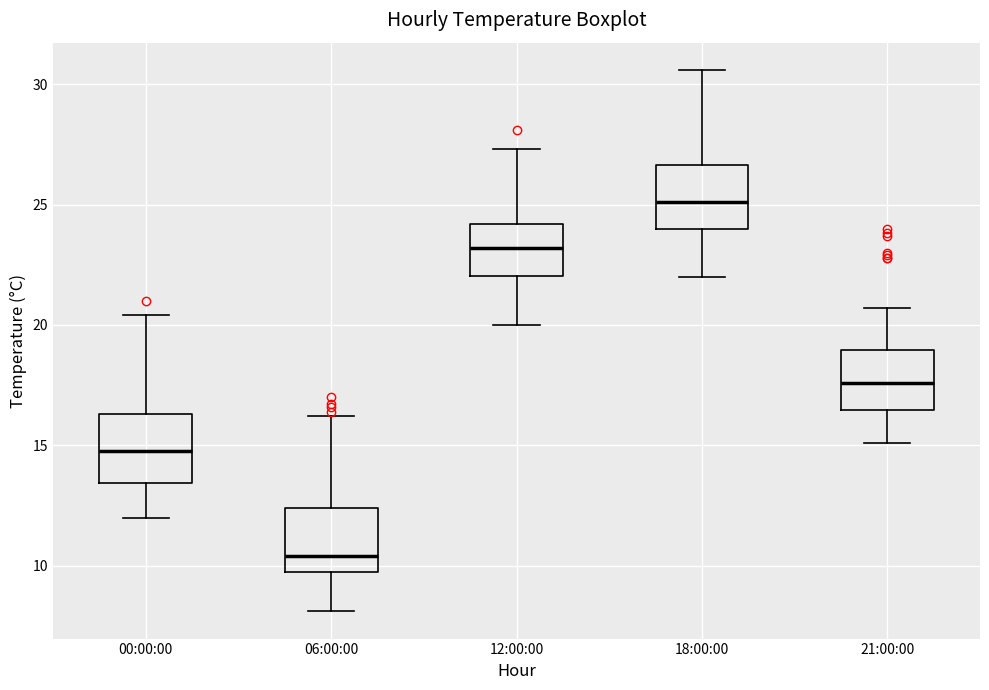

Reading left to right, transcribe this box plot: for each box, give where its median line is, the range the box spans, and where its two whiskers end, as read against the y-axis. The values are not printed on the chart, so give them approximately, as read against the axis.

00:00:00: median 15.0, box 13.5 to 16.5, whiskers 12.0 to 20.5
06:00:00: median 10.5, box 10.0 to 12.5, whiskers 8.0 to 16.0
12:00:00: median 23.0, box 22.0 to 24.0, whiskers 20.0 to 27.5
18:00:00: median 25.0, box 24.0 to 26.5, whiskers 22.0 to 30.5
21:00:00: median 17.5, box 16.5 to 19.0, whiskers 15.0 to 20.5